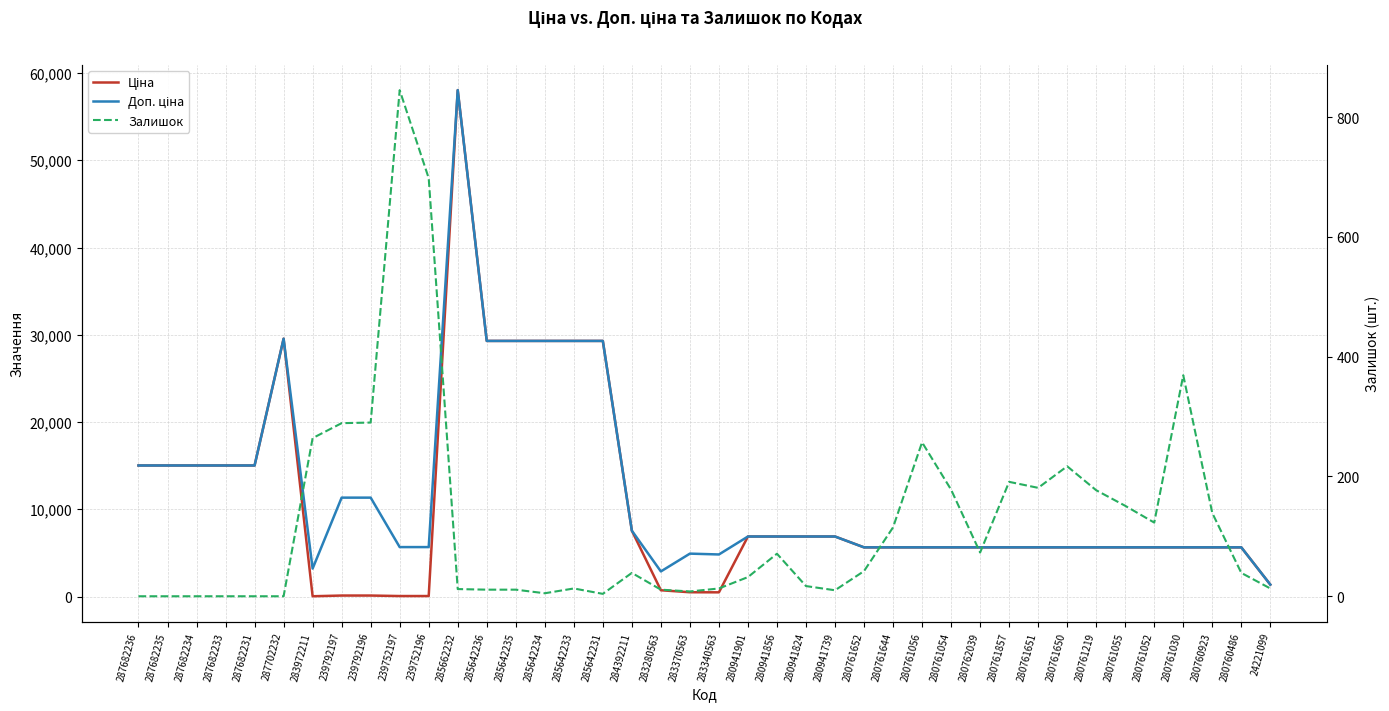

Which series has the largest range (max minus min)?

Ціна